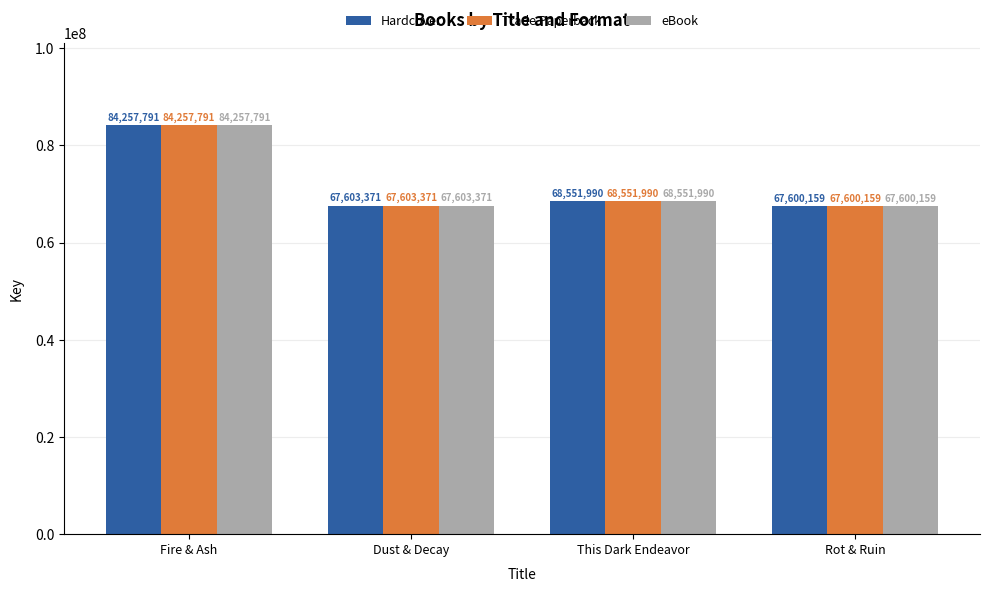

At how many categories does at least one series exceed 81635725?

1